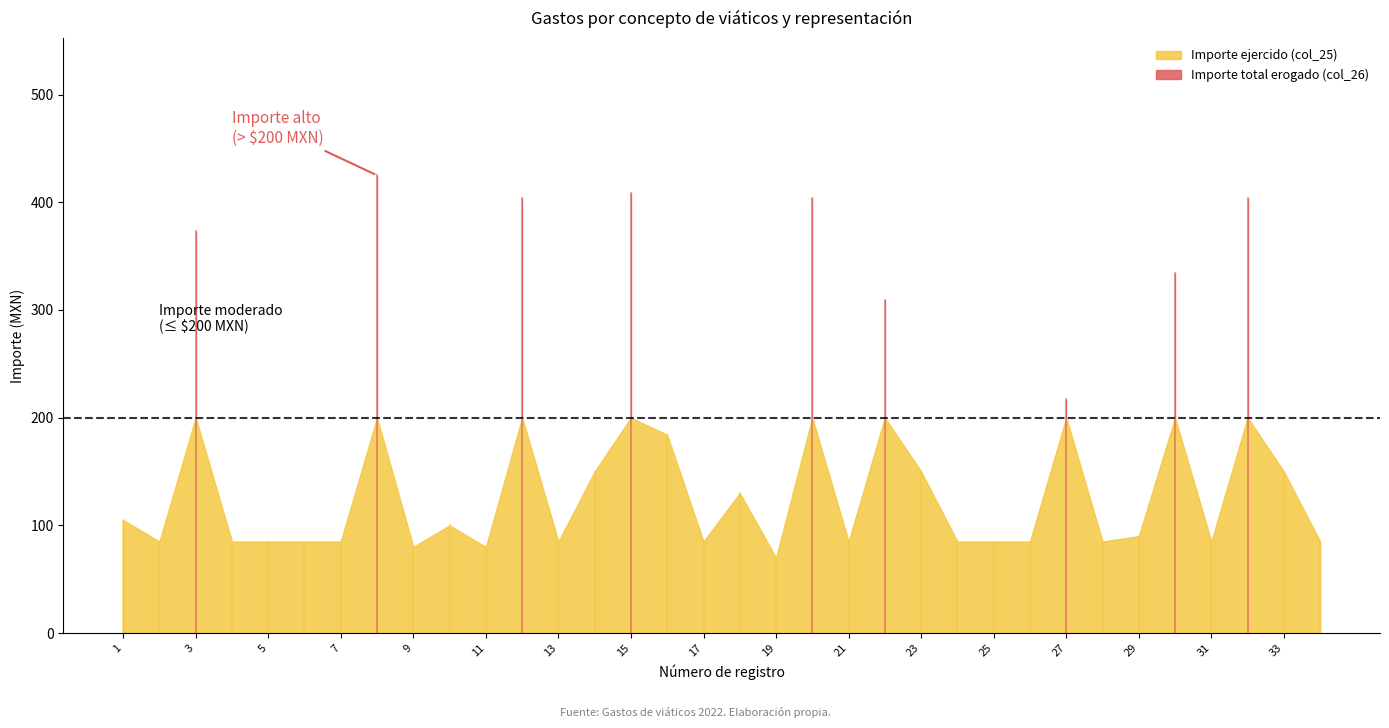

At which category does the chart reach its peak across all series?

8